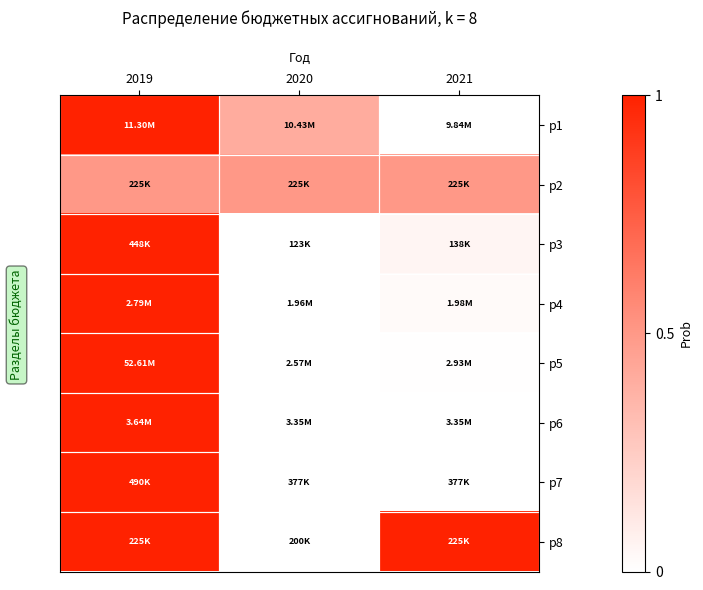

What is the total value across all series at 2021?

1.6